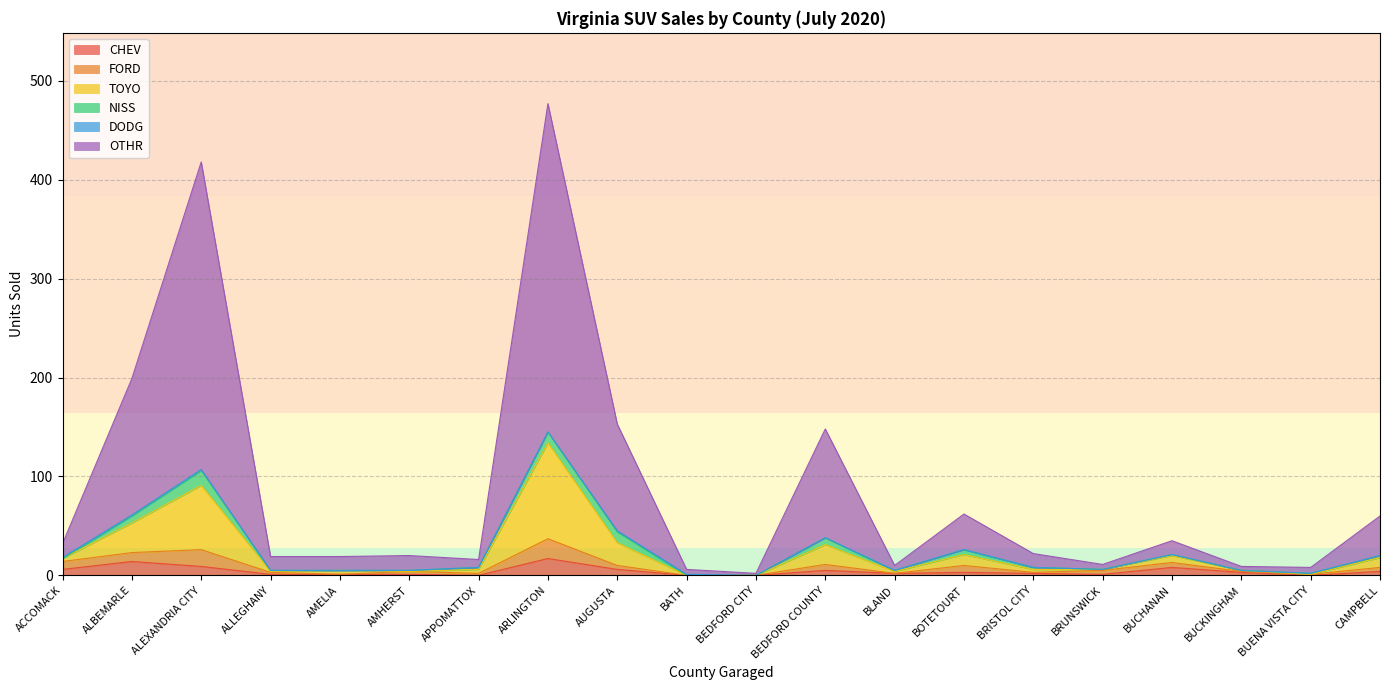

True or false: CHEV and TOYO intersect in this chart.

False